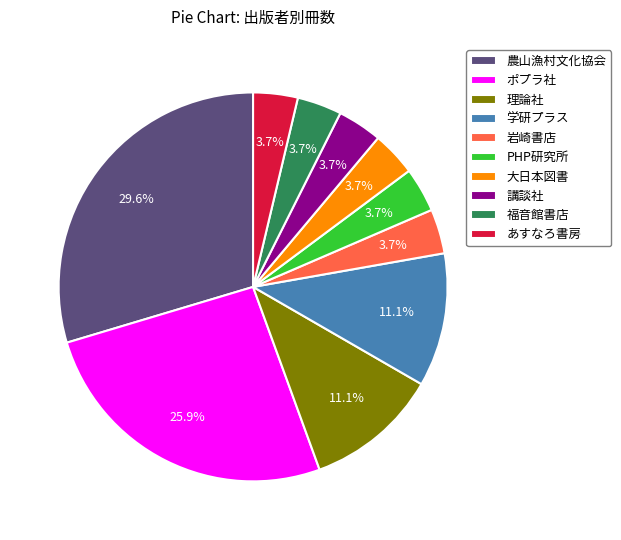

How many segments does this pie chart have?

10